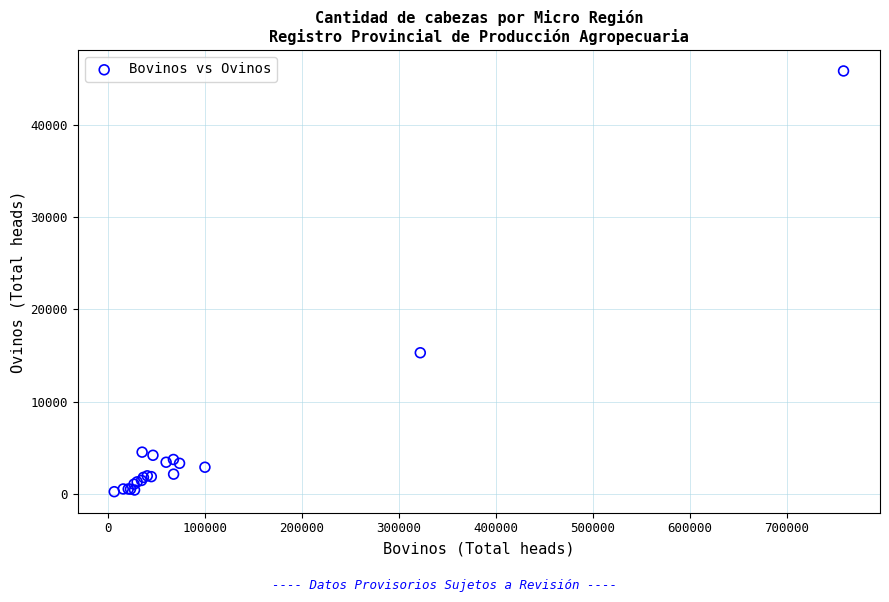

What Y value in the scatter plot is closest to 23048?

15297